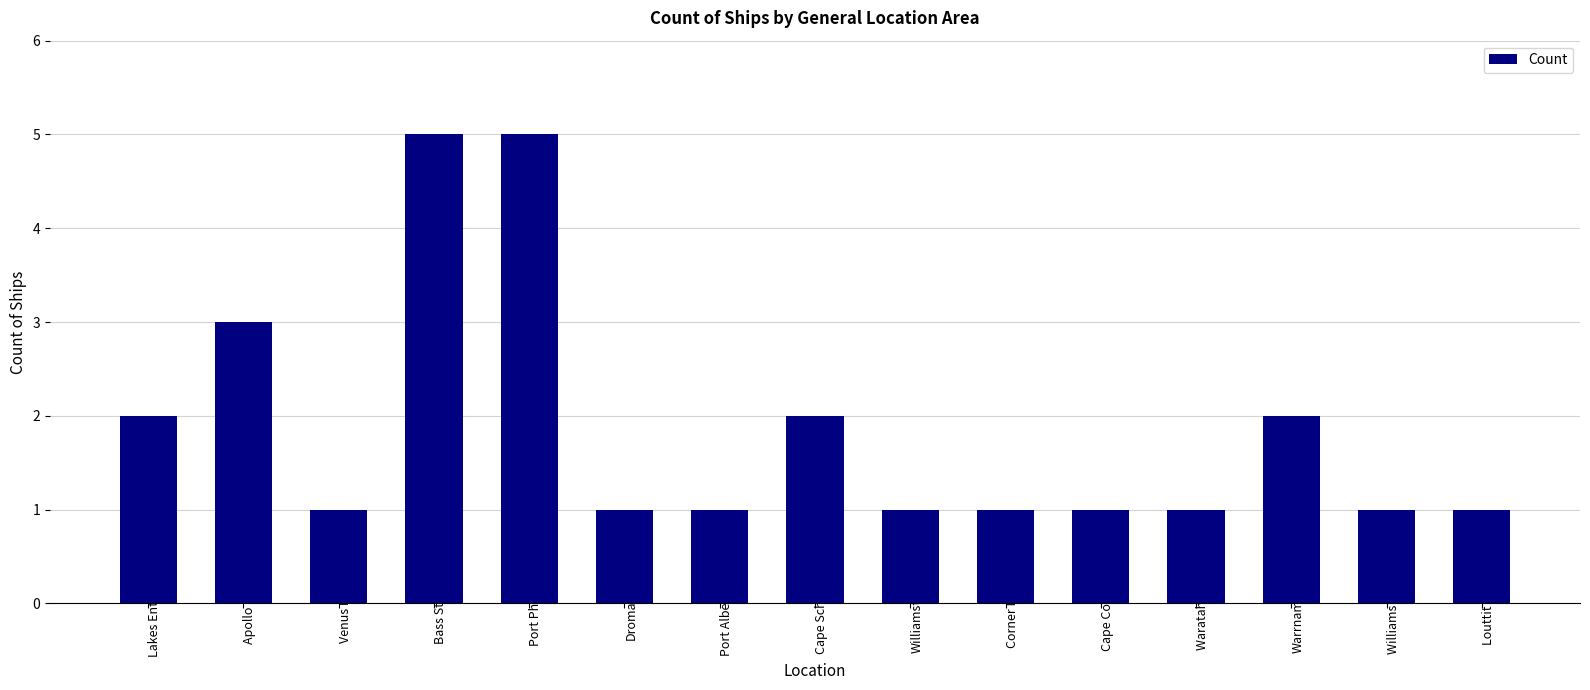

What is the maximum value shown in the chart?

5